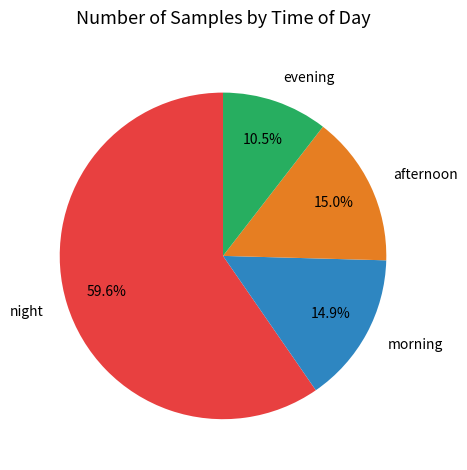

Approximately how many times larger is the value at morning compared to afternoon?

1.0